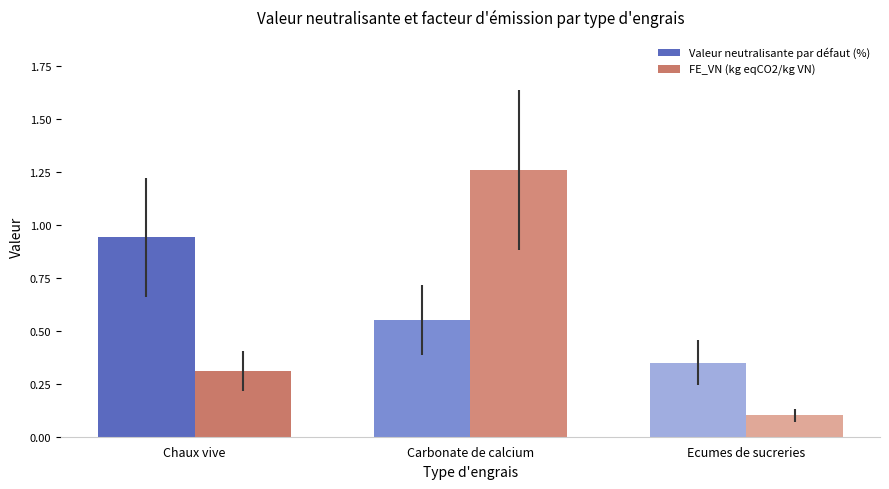

The FE_VN (kg eqCO2/kg VN) series shows 2.1 at Carbonate de calcium. True or false?

False